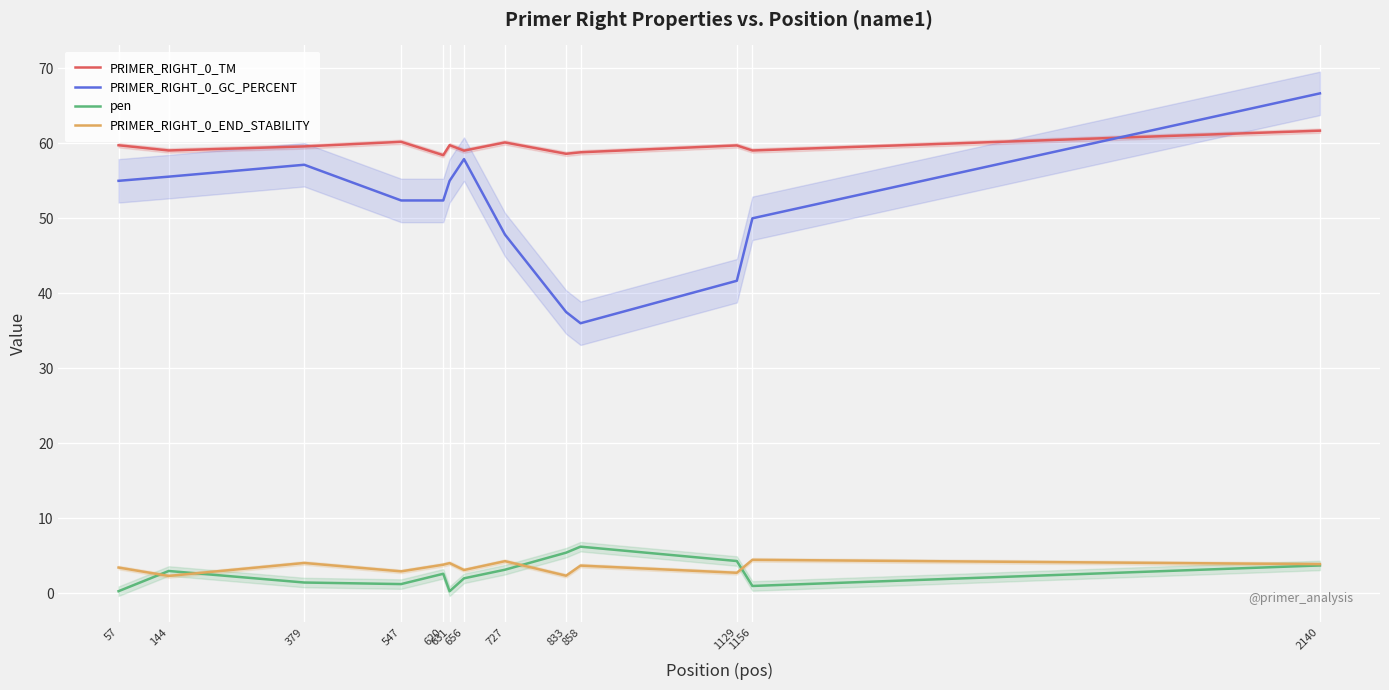

What value does the PRIMER_RIGHT_0_GC_PERCENT series have at 1129?

41.7